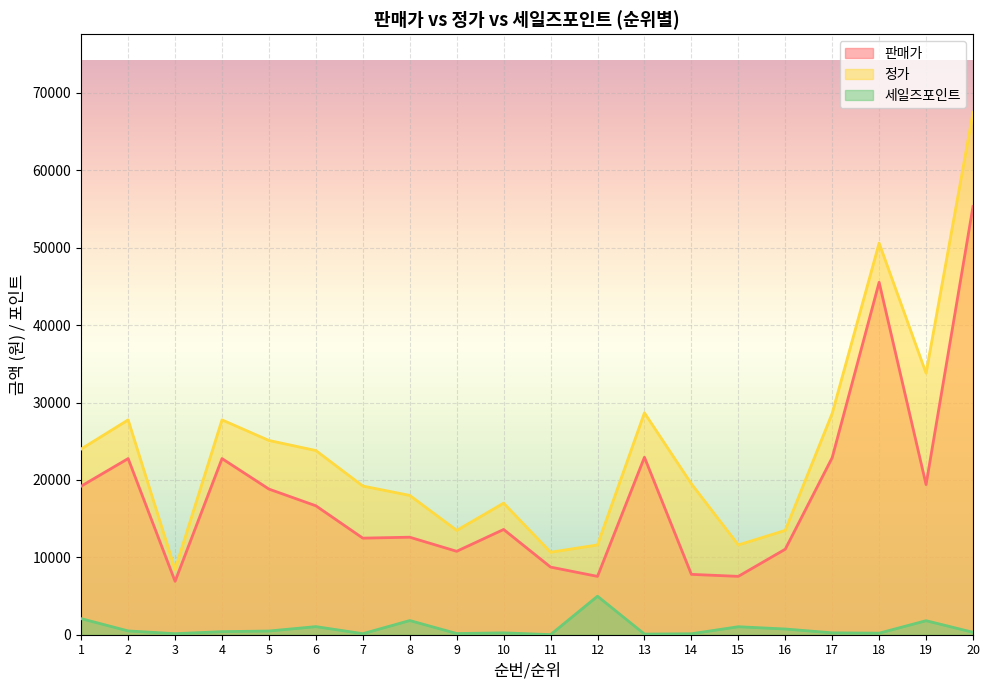

What is the sum of the 세일즈포인트 values at 3 and 18?

338